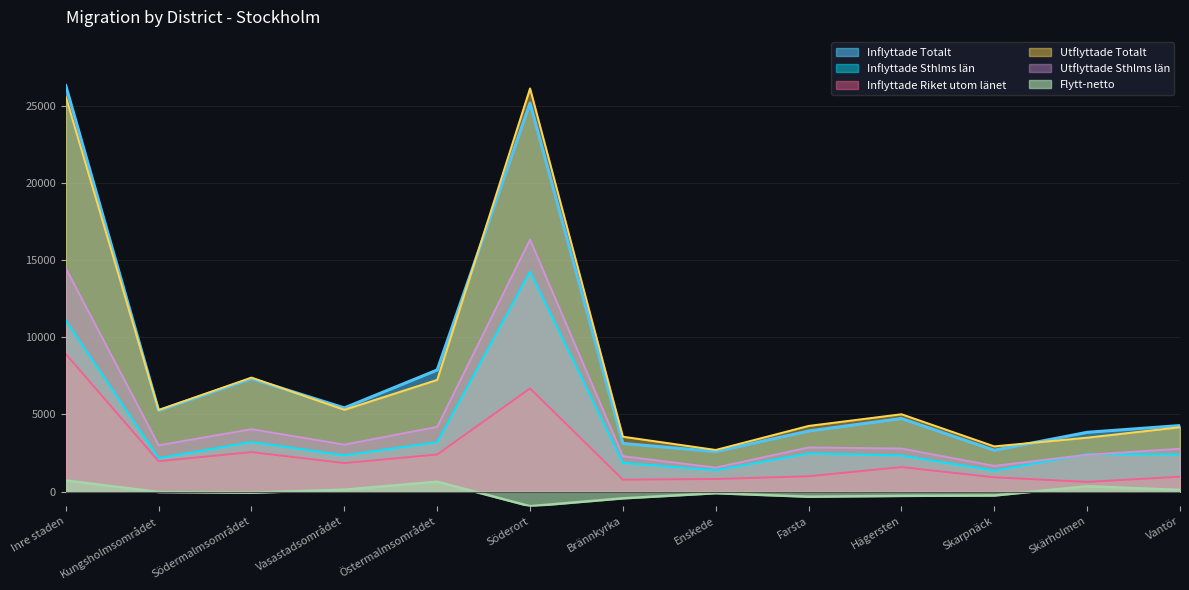

Is the value of Inflyttade Riket utom länet at Skärholmen greater than the value of Flytt-netto at Brännkyrka?

Yes